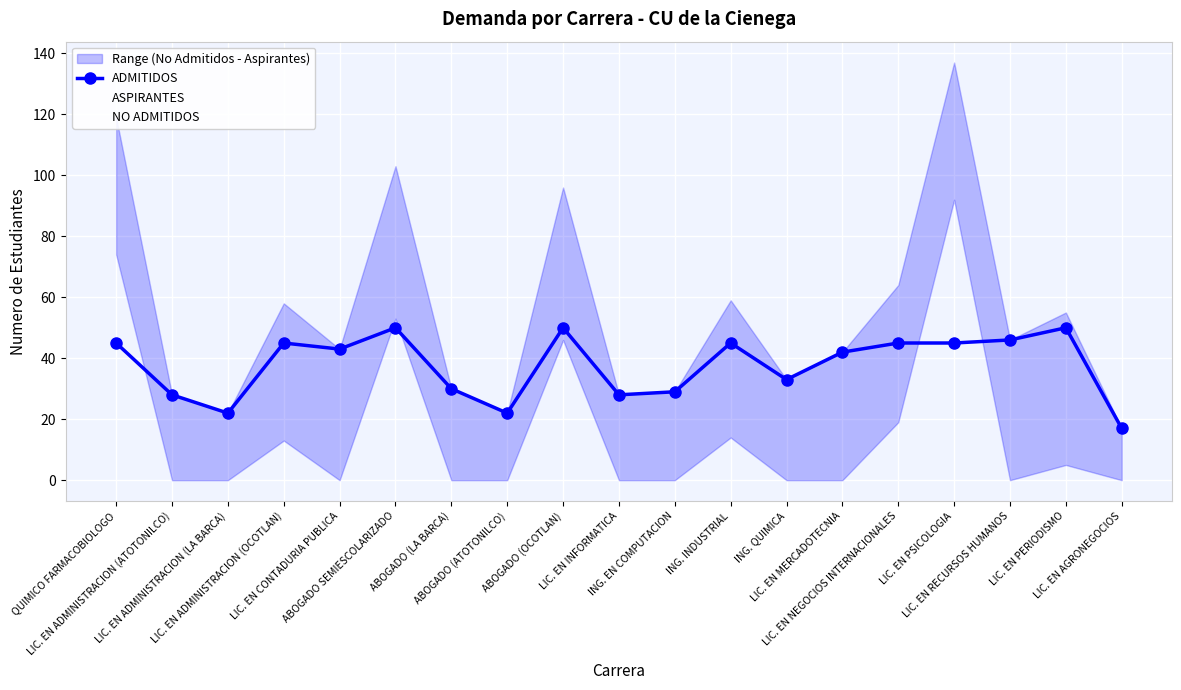

What is the label of the 14th point from the left?

LIC. EN MERCADOTECNIA